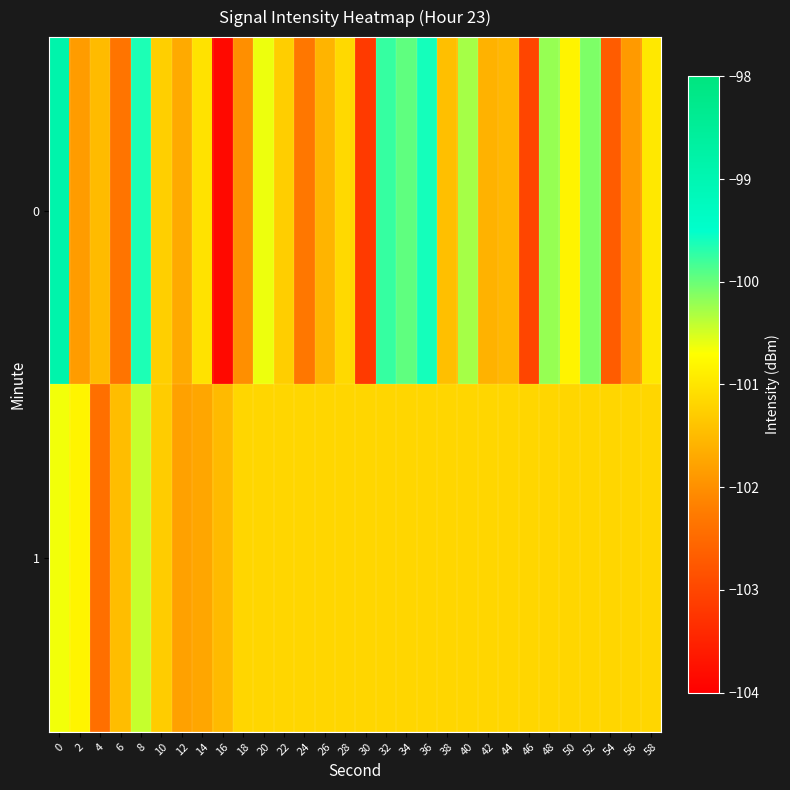

Which label corresponds to the smallest value in the chart?

16